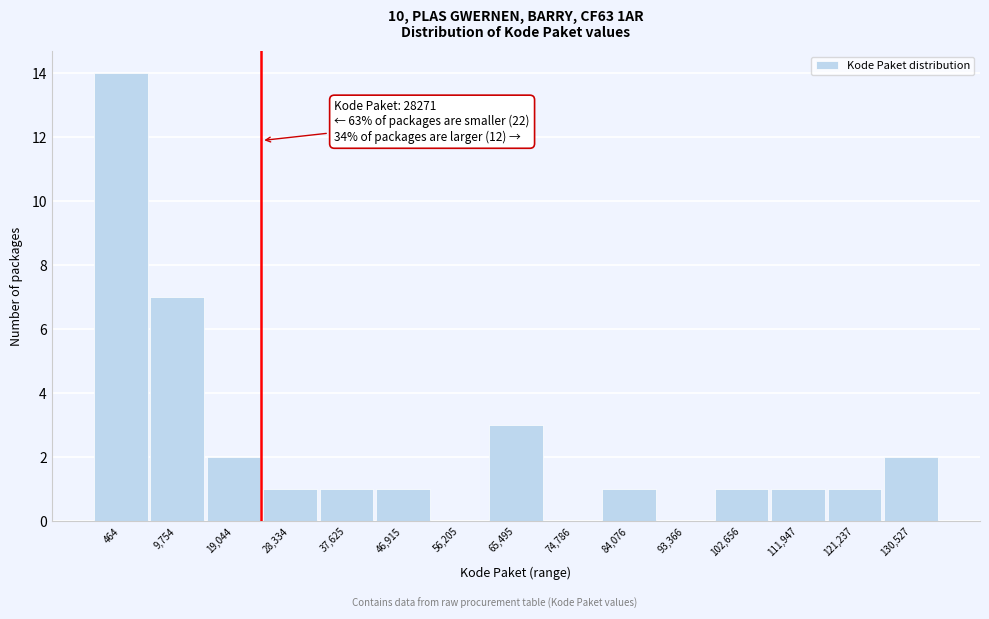

Reading left to right, extract all data points from this chart.

464=14	9,754=7	19,044=2	28,334=1	37,625=1	46,915=1	56,205=0	65,495=3	74,786=0	84,076=1	93,366=0	102,656=1	111,947=1	121,237=1	130,527=2